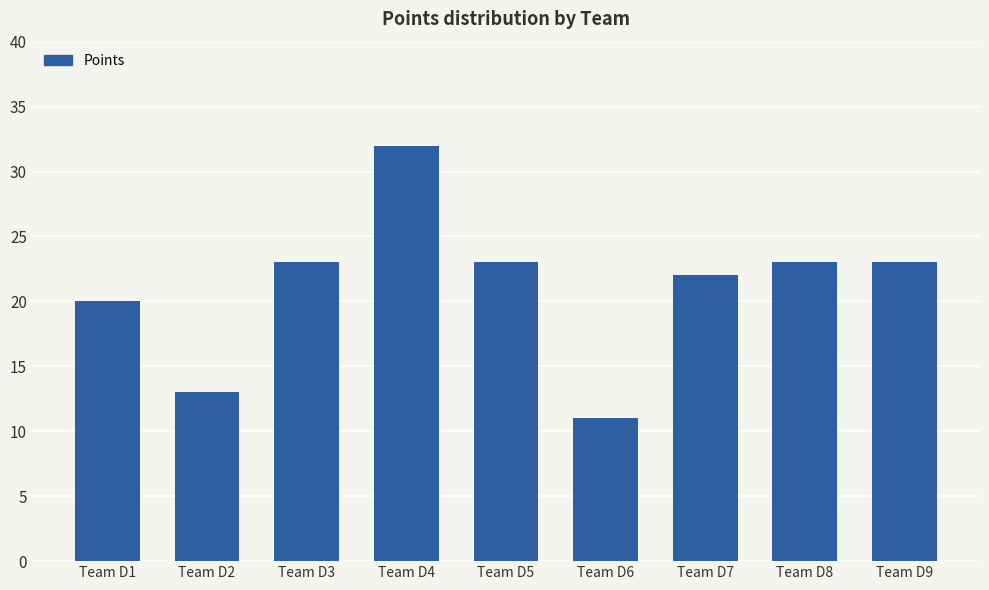

What is the ratio of the value at Team D8 to the value at Team D9?

1.0